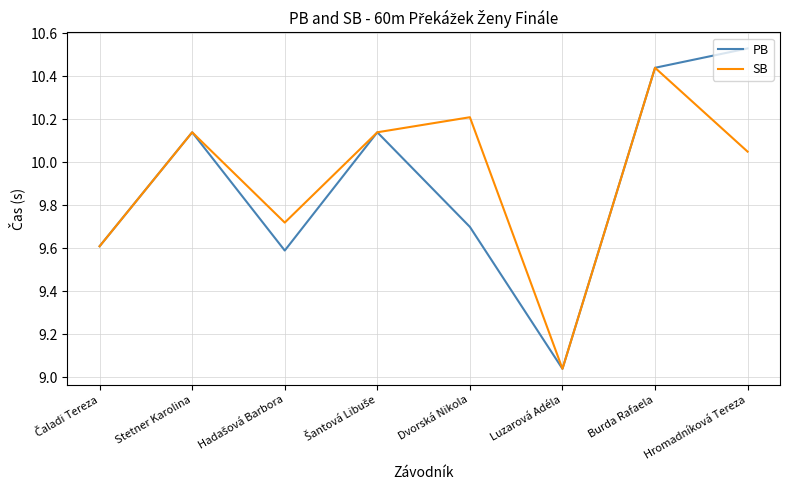

List the series in order of their peak value, highest first.

PB, SB